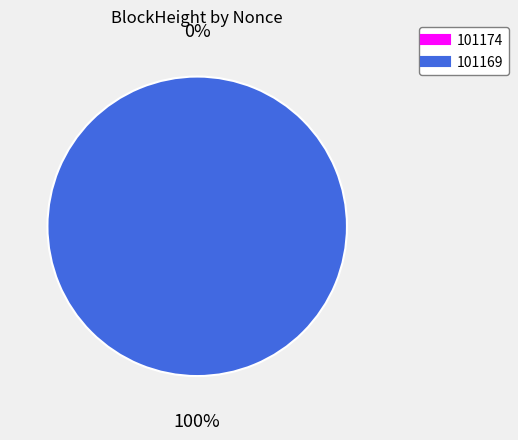

To the nearest percent, what is the difference between the largest and smallest slice percentages?

100%